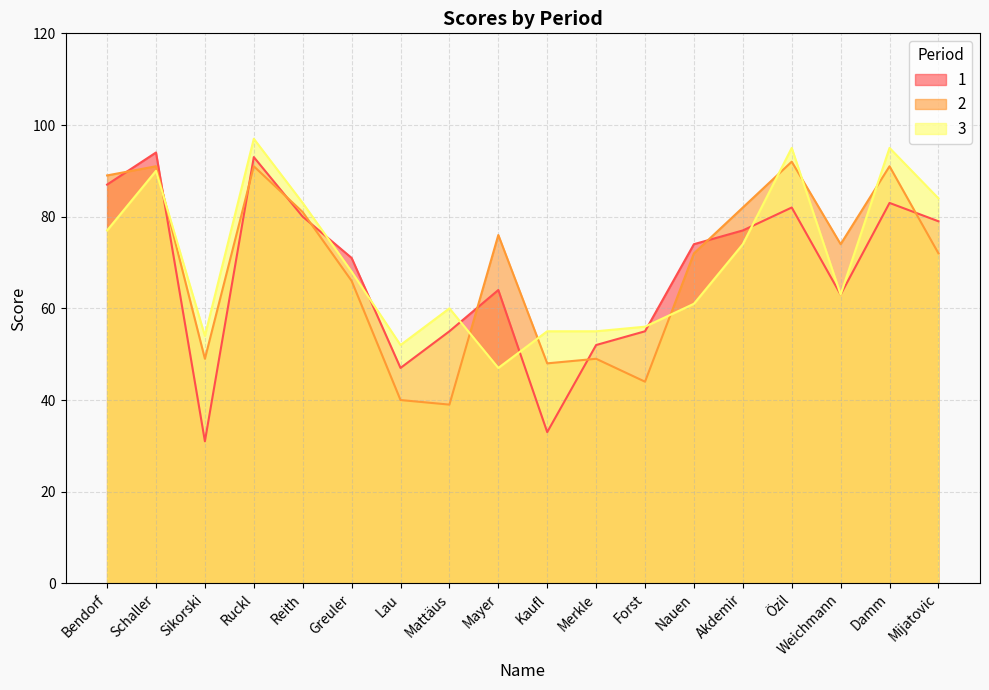

What is the total value across all series at Akdemir?

233